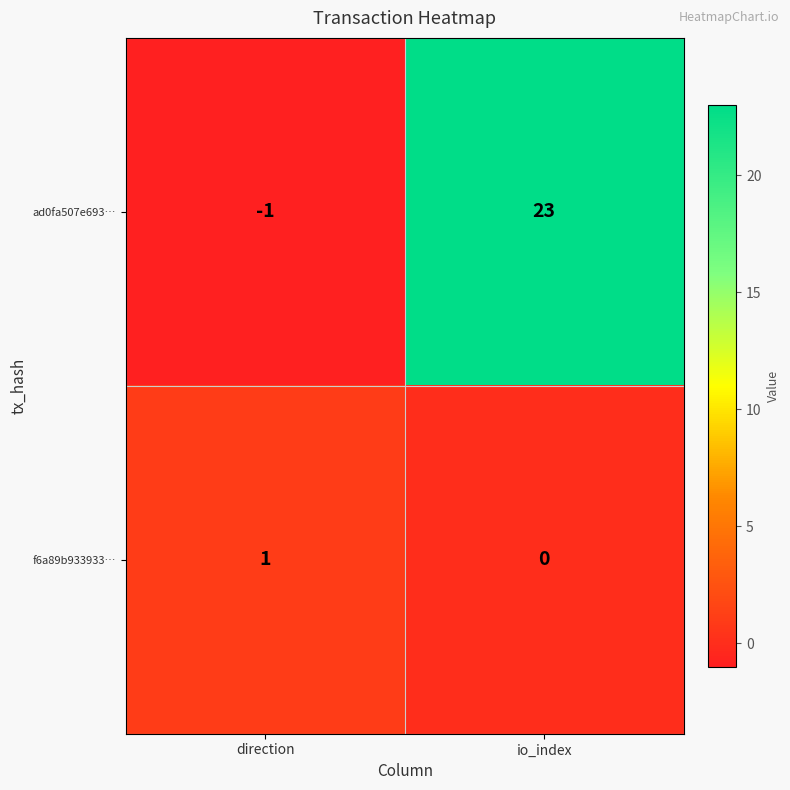

At direction, list the series in order from largest to smallest.

f6a89b933933…, ad0fa507e693…